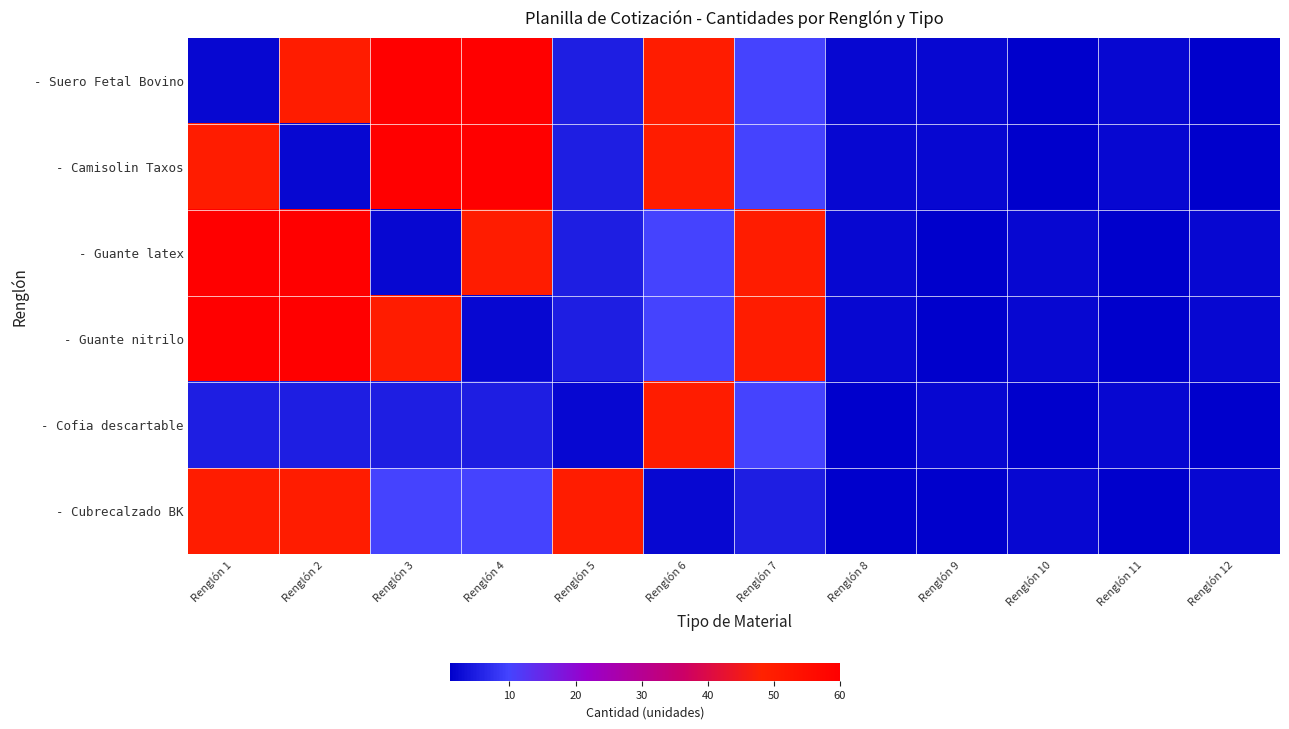

List the series in order of their peak value, highest first.

- Suero Fetal Bovino, - Camisolin Taxos, - Guante latex, - Guante nitrilo, - Cofia descartable, - Cubrecalzado BK